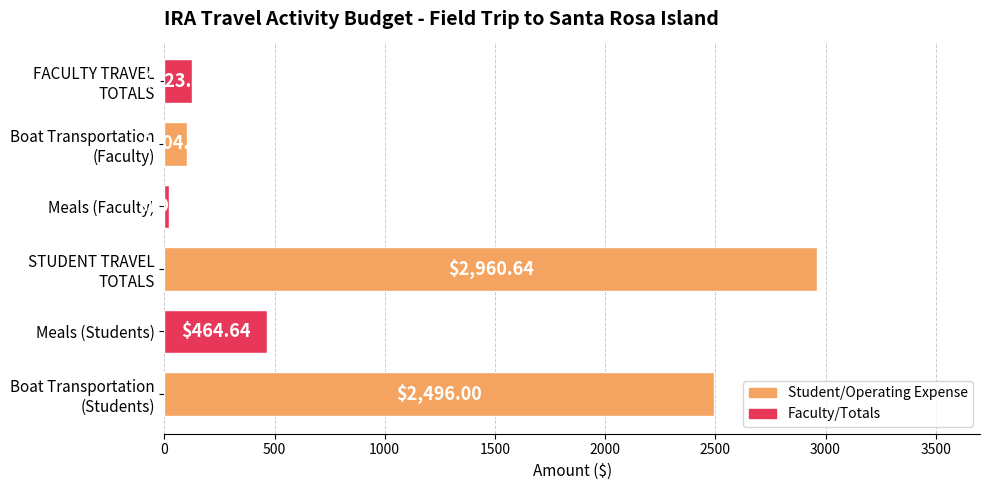

What is the difference between the maximum and minimum values?

2941.3